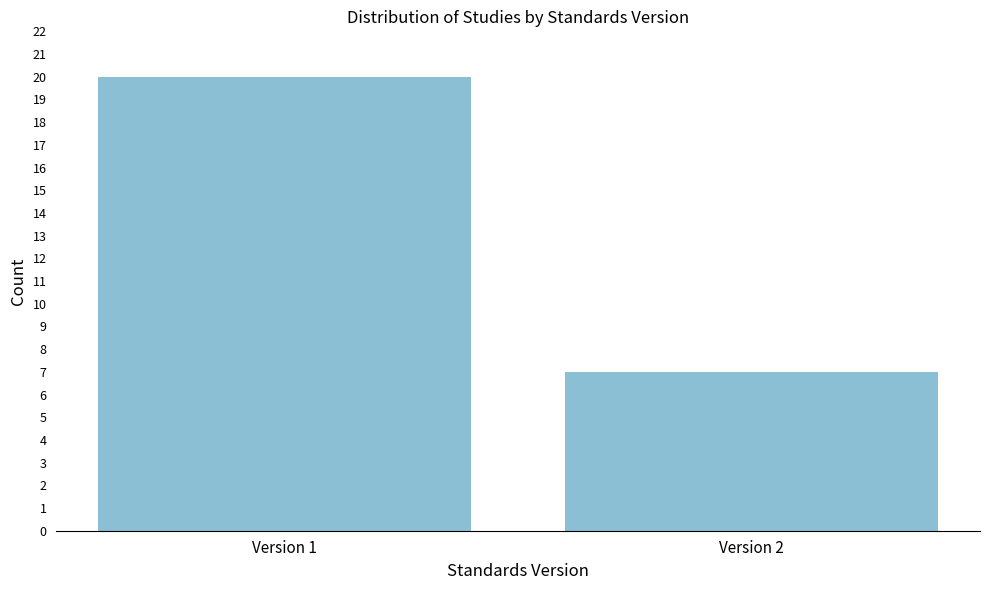

Reading left to right, extract all data points from this chart.

Version 1=20	Version 2=7